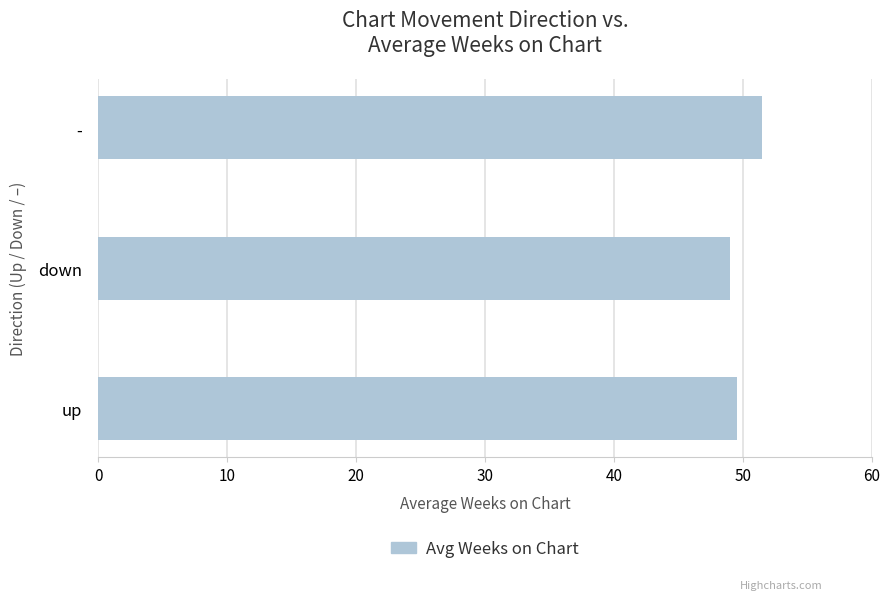

What is the minimum value shown in the chart?

49.0